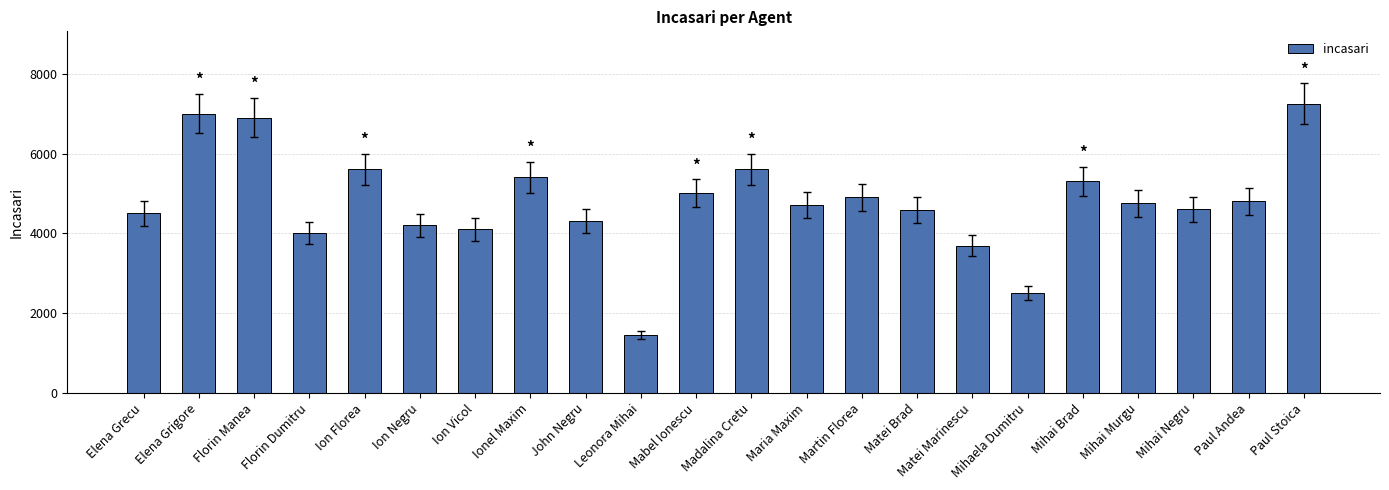

What is the difference between the values at Paul Andea and Mihai Brad?

500